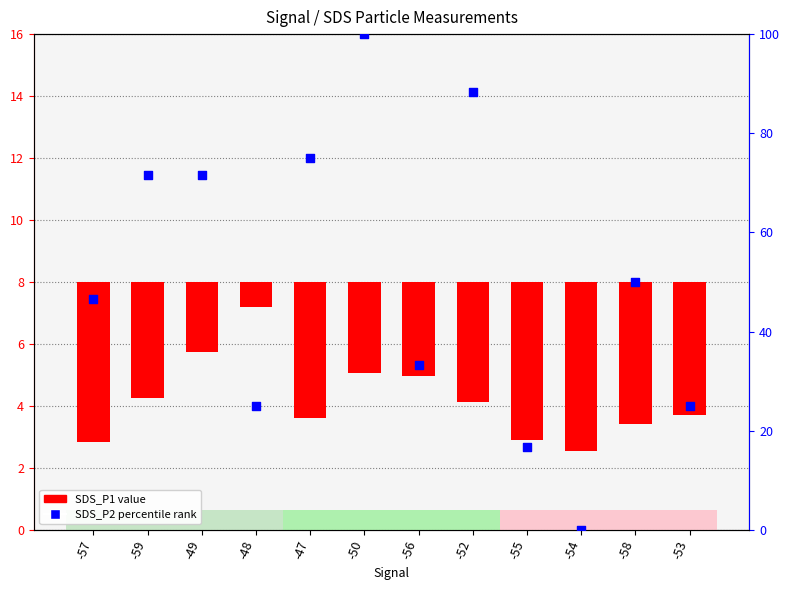

At which category is the sum across all series the highest?

-50